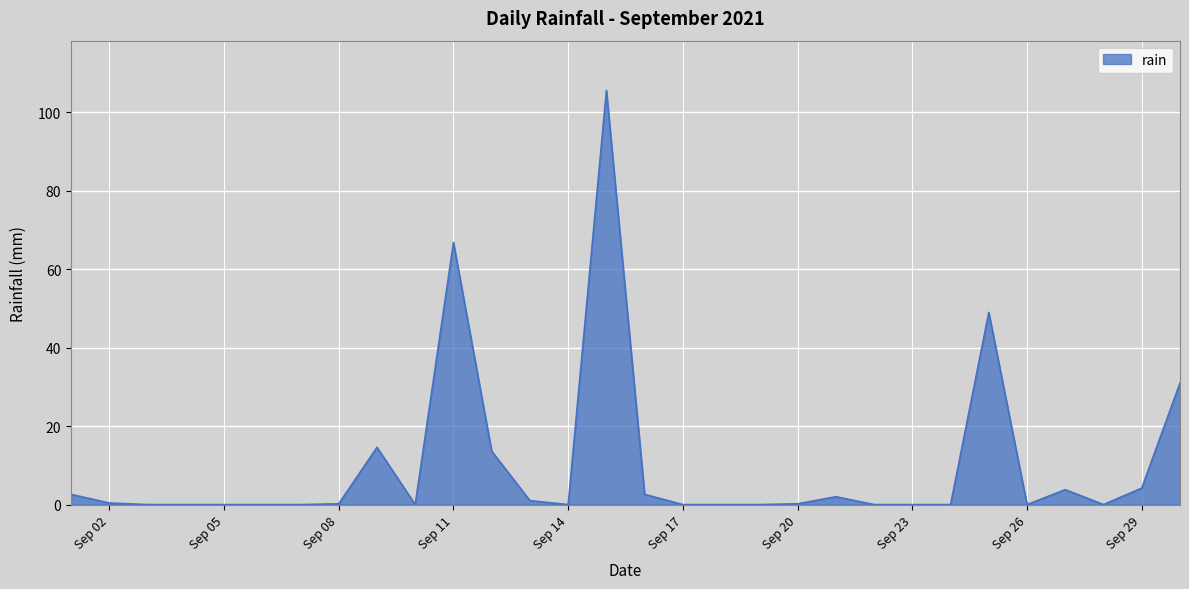

What is the difference between the maximum and minimum values?

105.6